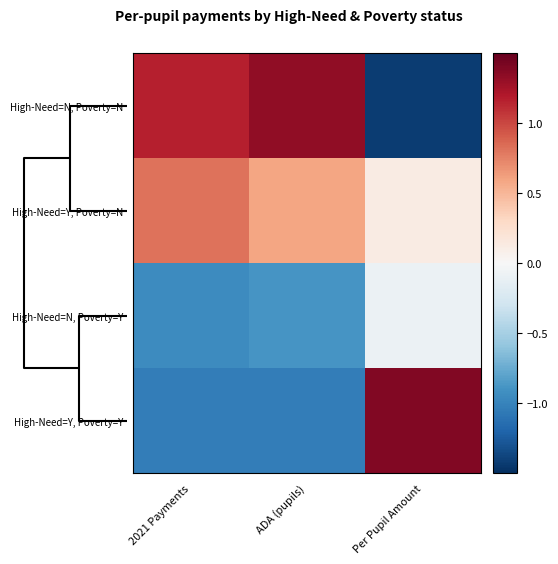

Which series has the largest total across all categories?

High-Need=Y, Poverty=N